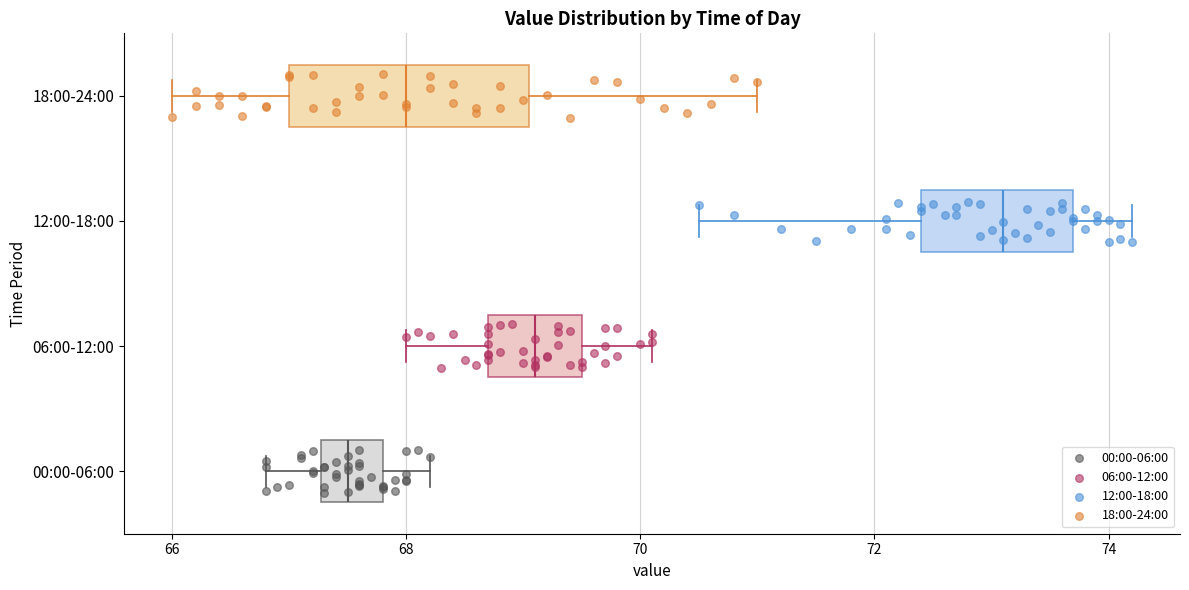

Which box's median line is the furthest to the right?

12:00-18:00